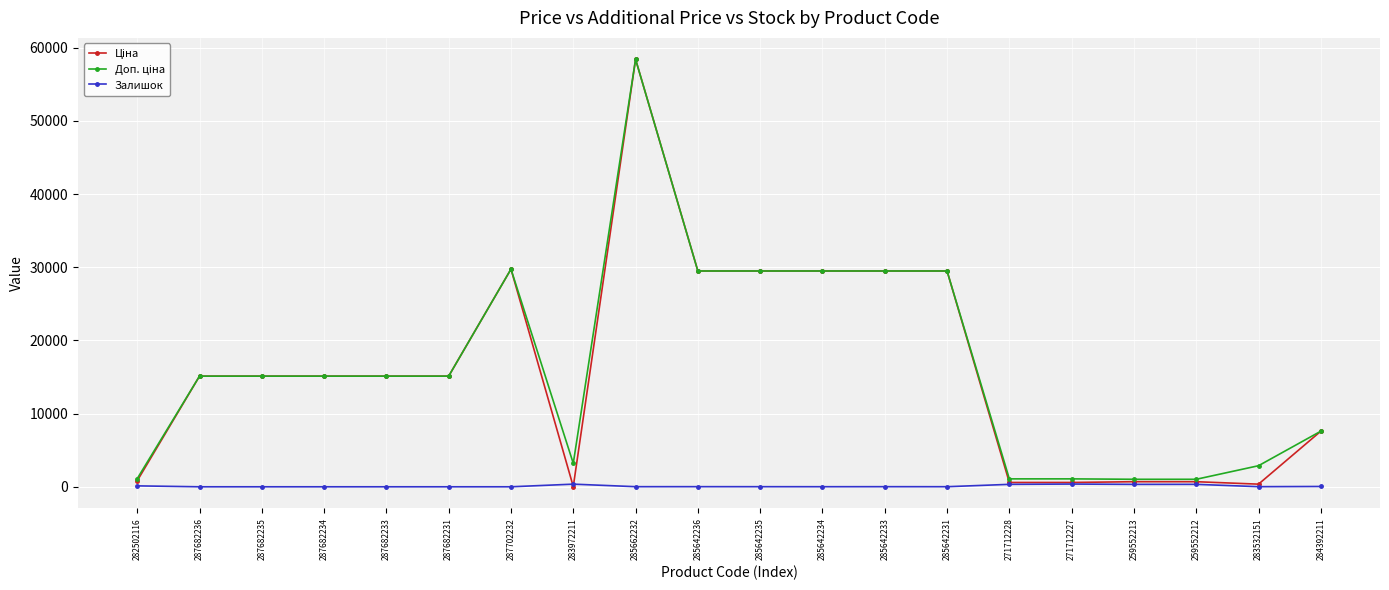

How many distinct data groups are displayed?

3